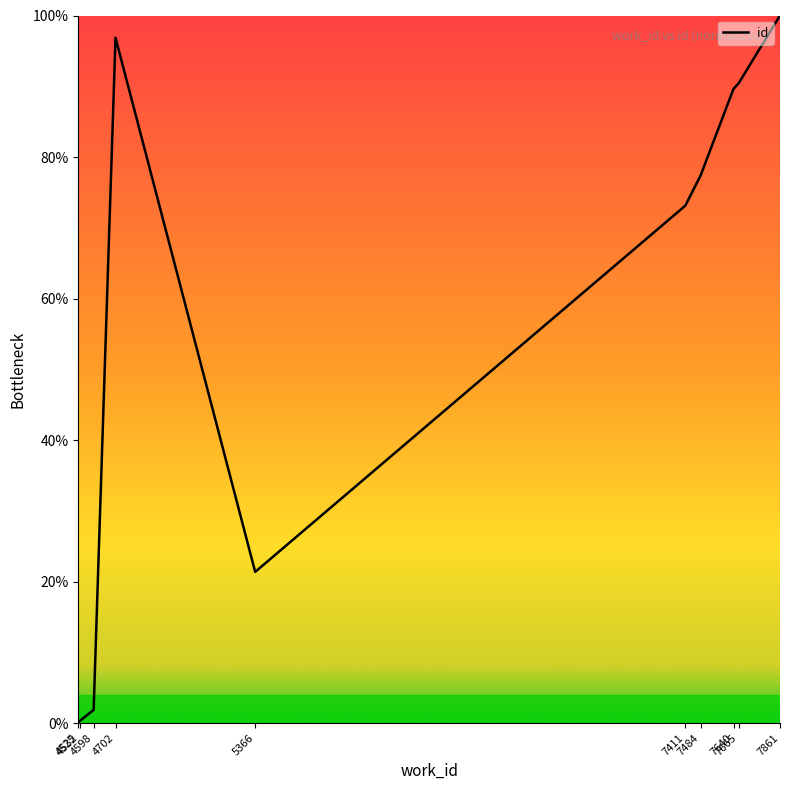

Which category has the highest value across all series?

7861